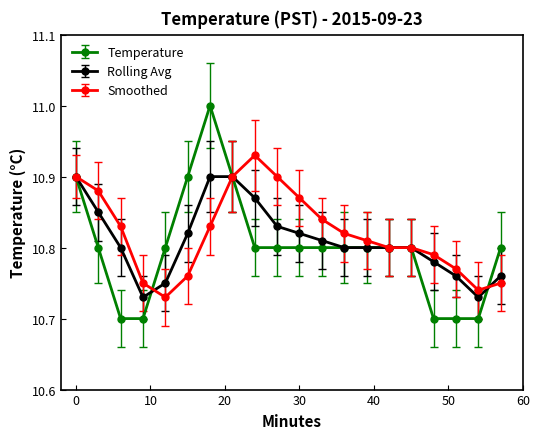

At how many categories does at least one series exceed 10?

20